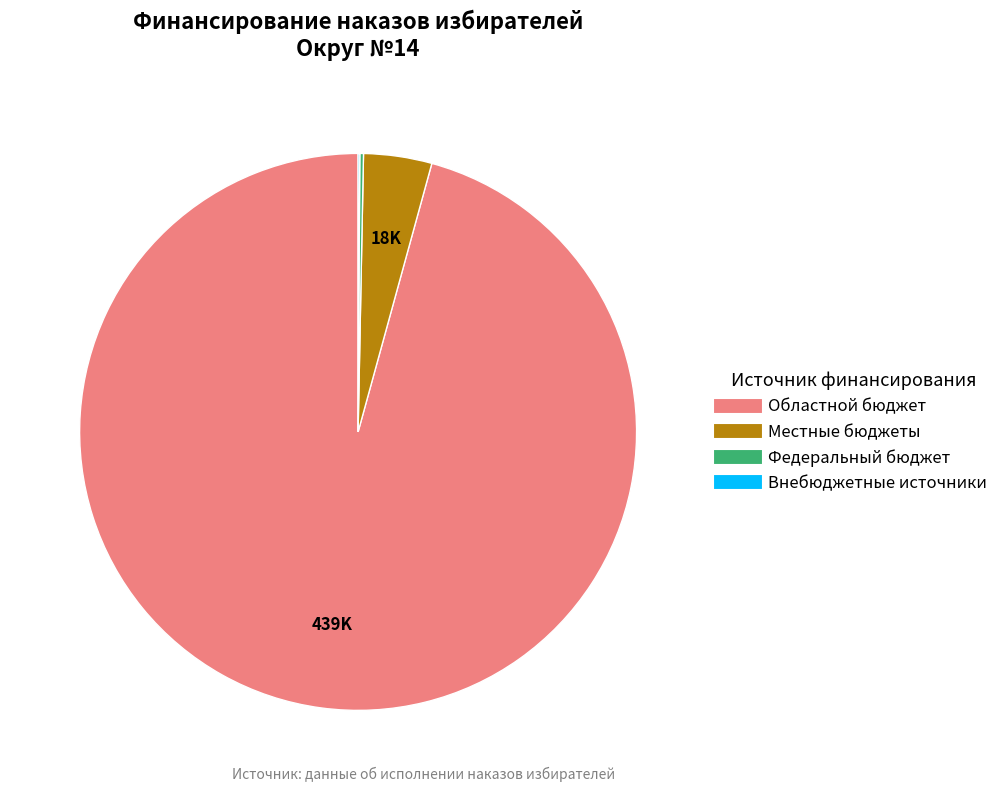

Is it true that Местные бюджеты is 4% of the pie?

True